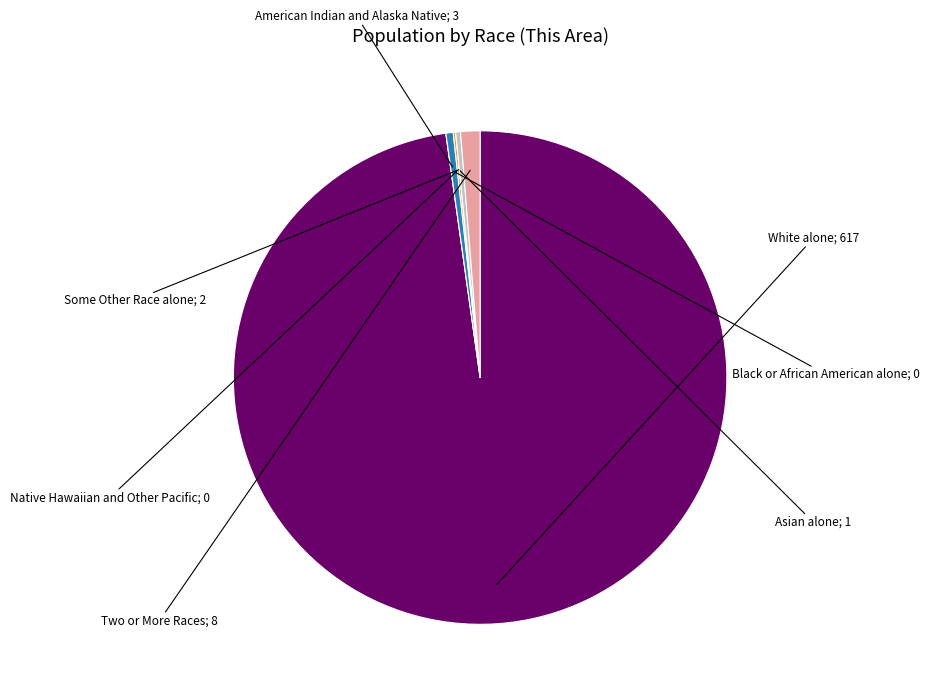

Is there a majority slice in this chart?

Yes